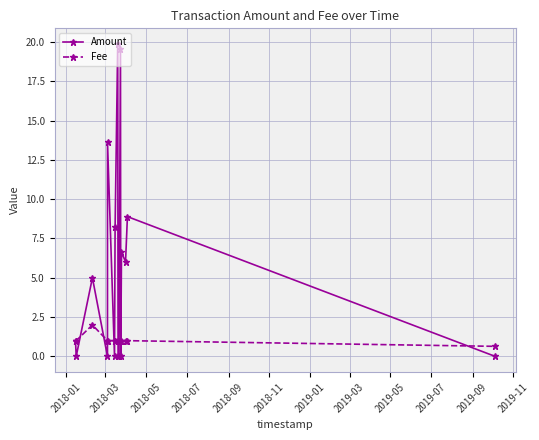

Which series has the widest spread of values?

Amount